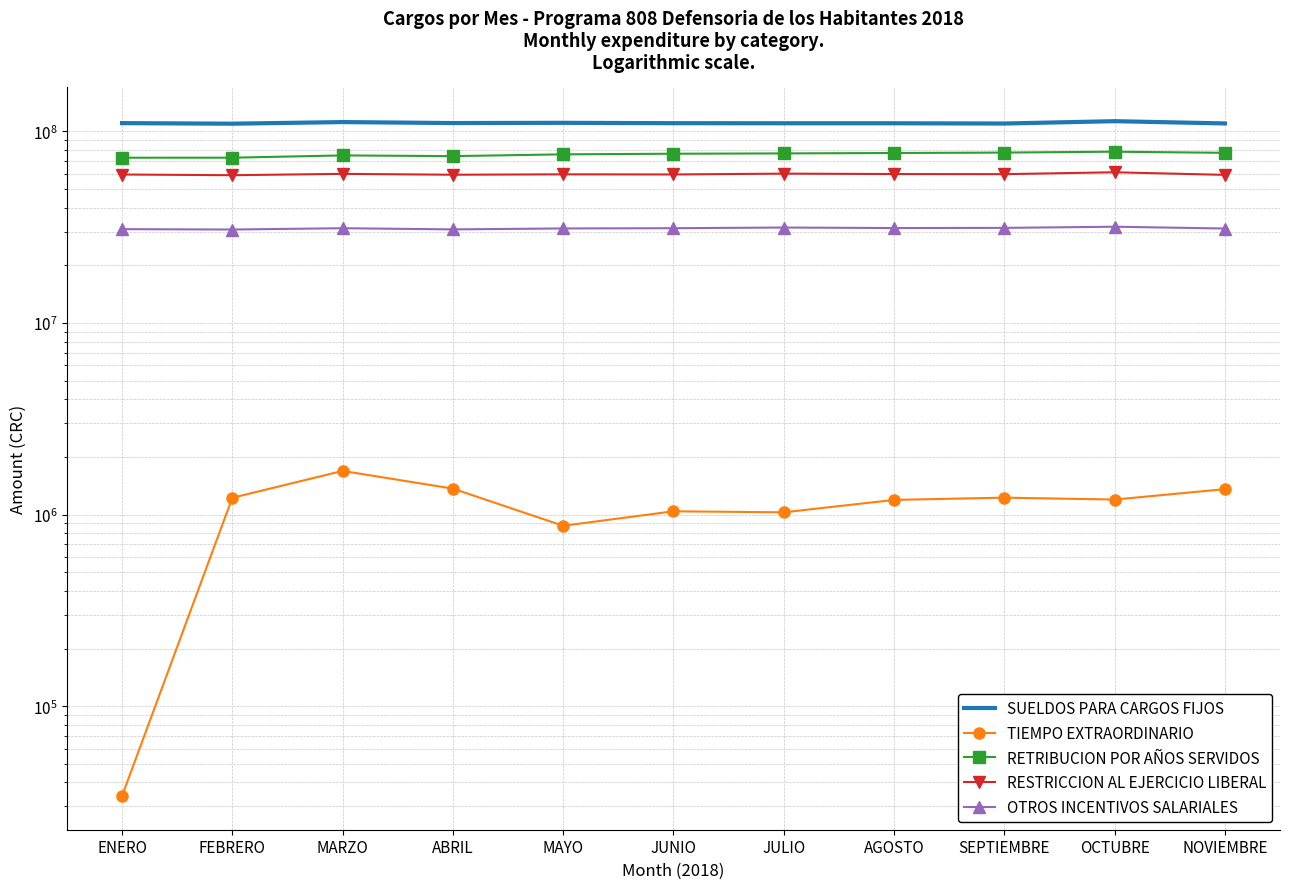

How many lines are shown in the chart?

5